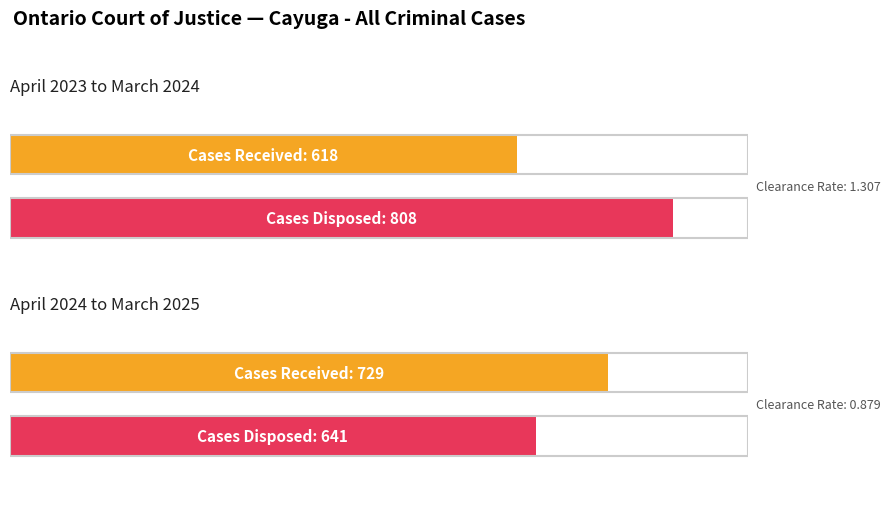

What is the value of the Cases Disposed bar at the 2nd from the left?

641